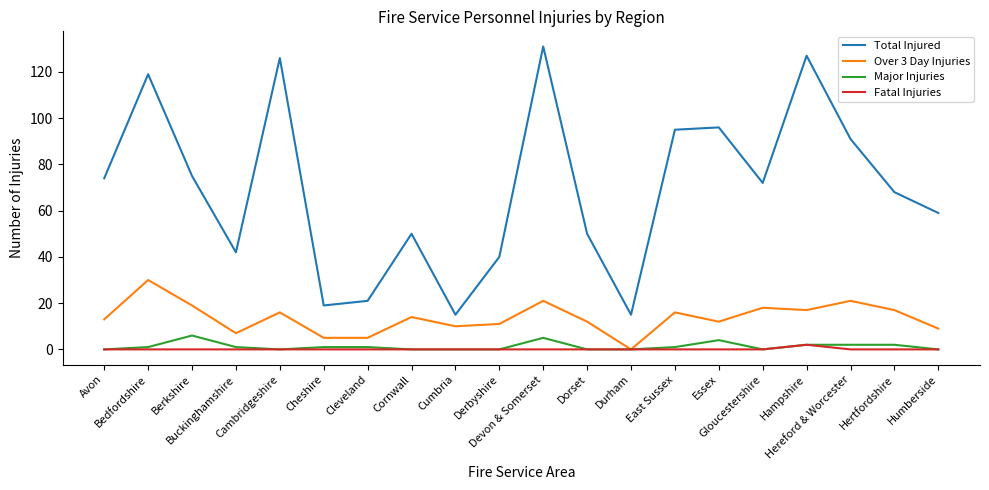

Is this an area chart (filled region under the line)?

No